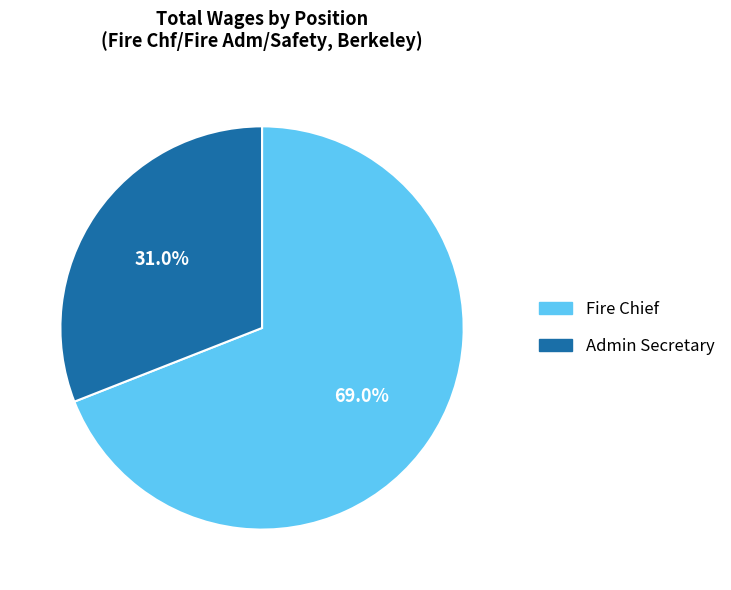

Which category has the biggest portion of the pie?

Fire Chief